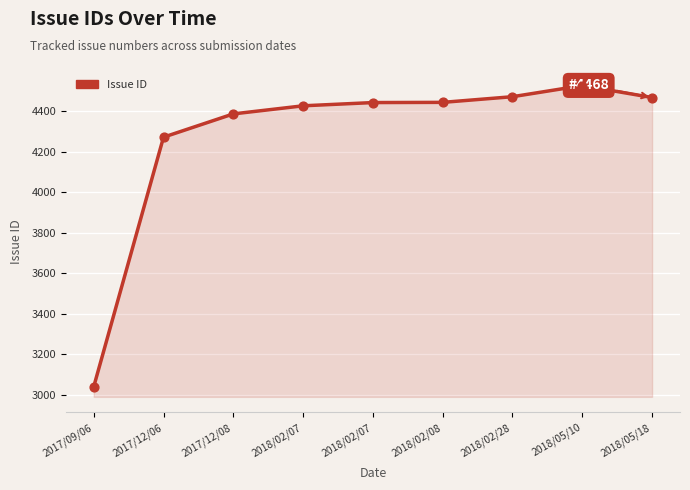

What is the change in value from 2017/12/08 to 2018/02/28?

+85